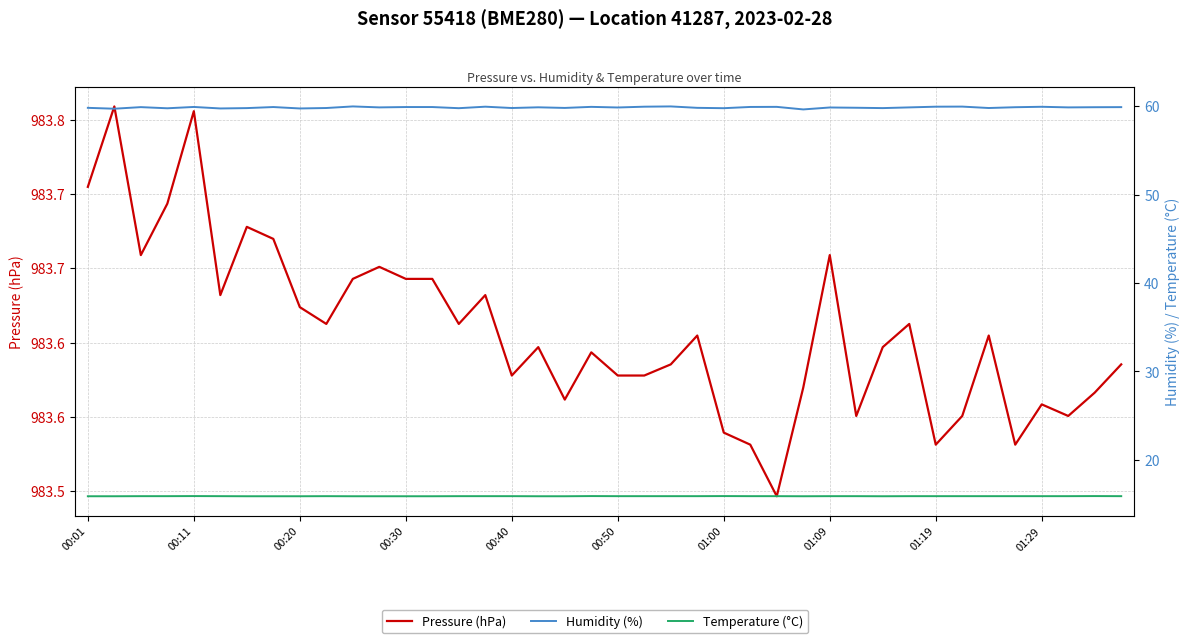

Count the Humidity (%) values in the range 59 to 60.

40